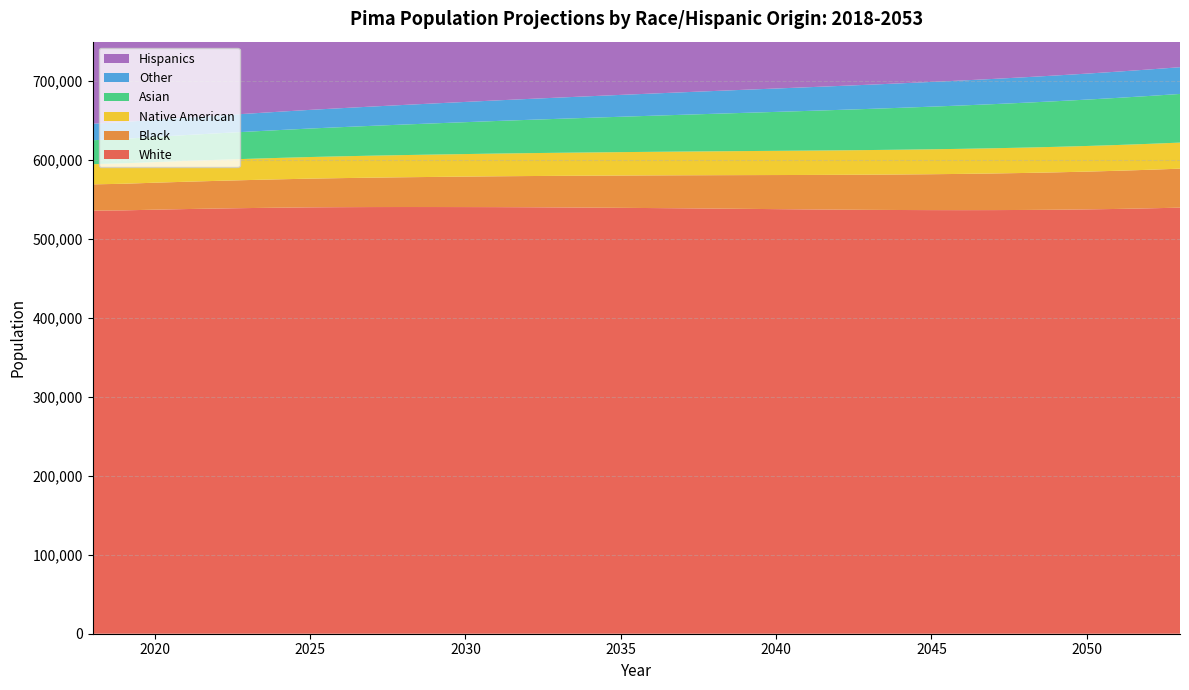

Reading right to left, list all the values displayed in this chart.

White: 539758.8	538862.1	538117.7	537538.1	537110.4	536815.9	536642.1	536582.2	536625.1	536752.9	536947.2	537211.9	537520.2	537860.6	538222.0	538572.9	538907.2	539220.6	539510.8	539785.4	540031.6	540243.2	540395.7	540460.5	540513.9	540526.7	540478.8	540341.6	540122.0	539704.9	539206.5	538622.5	537946.0	537175.5	536288.1	535924.0
Black: 49373.9	48856.3	48347.5	47847.1	47356.2	46873.1	46396.4	45926.5	45462.0	45002.1	44545.0	44091.0	43638.3	43186.8	42734.8	42281.0	41825.2	41367.4	40908.3	40447.7	39986.8	39526.6	39067.0	38609.3	38155.6	37705.3	37257.9	36812.5	36369.5	35924.1	35480.9	35039.0	34597.8	34156.8	33715.0	33307.5
Native American: 33012.3	32830.9	32650.8	32472.0	32293.9	32115.5	31936.5	31757.1	31576.7	31395.4	31212.7	31028.5	30842.0	30653.0	30460.8	30265.2	30065.3	29861.3	29653.4	29441.4	29225.9	29006.6	28783.5	28556.5	28326.2	28092.5	27855.5	27615.2	27372.0	27124.8	26875.6	26624.6	26370.9	26115.0	25857.6	25598.0
Asian: 61622.4	60662.2	59704.2	58748.2	57795.1	56845.0	55898.2	54953.1	54011.1	53071.7	52136.5	51203.8	50275.7	49352.3	48434.4	47521.3	46613.8	45710.8	44813.5	43920.9	43032.5	42148.8	41269.7	40394.9	39526.7	38664.0	37806.8	36954.8	36109.1	35260.2	34415.9	33576.7	32742.1	31910.8	31082.0	30286.1
Other: 33885.9	33560.4	33237.8	32917.1	32598.0	32279.9	31961.9	31641.6	31318.6	30991.1	30658.2	30318.0	29969.1	29612.3	29247.3	28872.6	28488.7	28096.8	27698.1	27294.1	26886.0	26475.9	26064.3	25652.3	25242.2	24834.3	24429.1	24027.4	23628.9	23229.3	22835.2	22446.2	22062.1	21682.1	21306.1	20956.8
Hispanics: 667533.1	659623.5	651755.5	643920.6	636113.5	628315.1	620517.4	612713.0	604892.3	597038.7	589144.8	581204.3	573215.5	565174.1	557070.6	548900.1	540671.1	532389.9	524069.3	515717.8	507348.5	498980.9	490627.6	482309.1	474048.6	465850.4	457717.7	449654.7	441662.8	433729.0	425870.4	418091.9	410391.1	402764.3	395191.0	388128.6